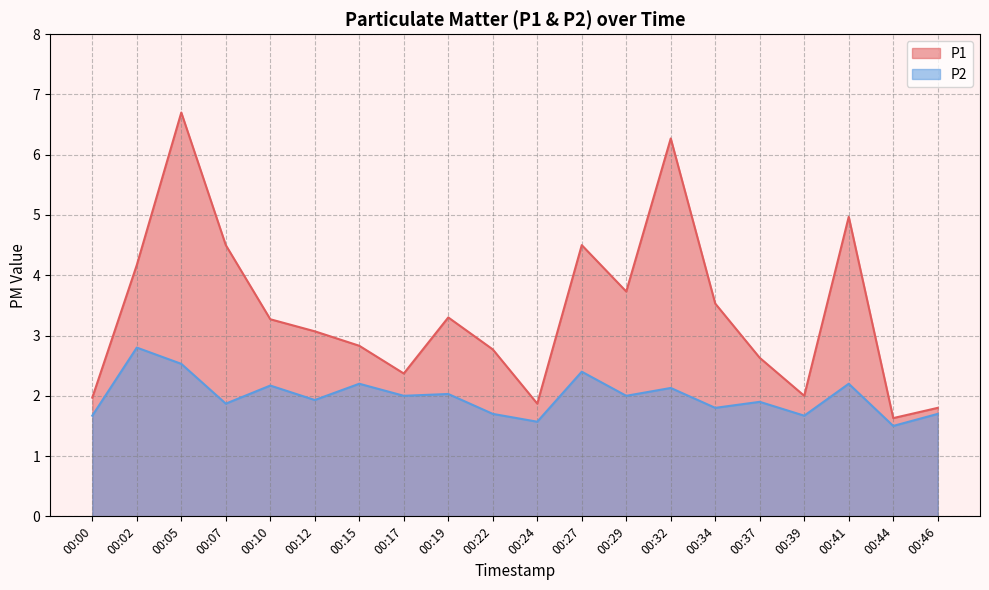

Count the number of categories in the chart.

20